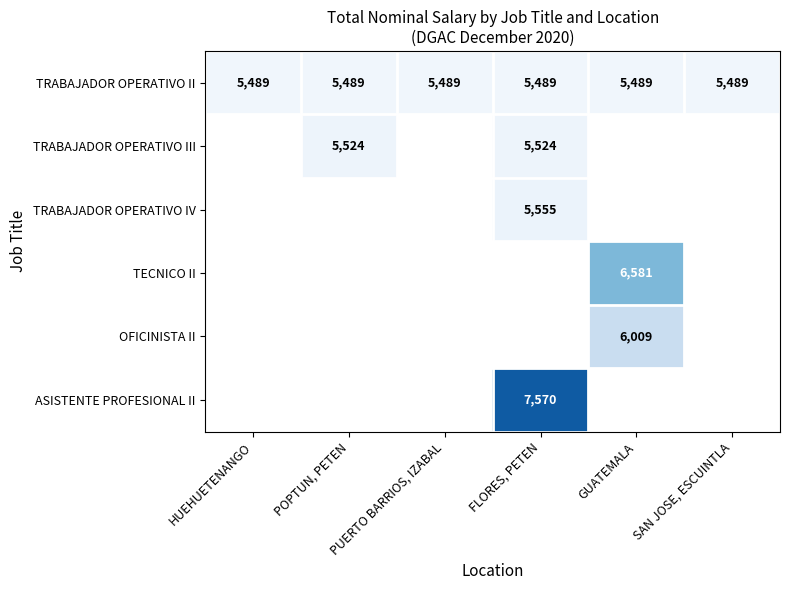

The value of OFICINISTA II at GUATEMALA is 6009. True or false?

True